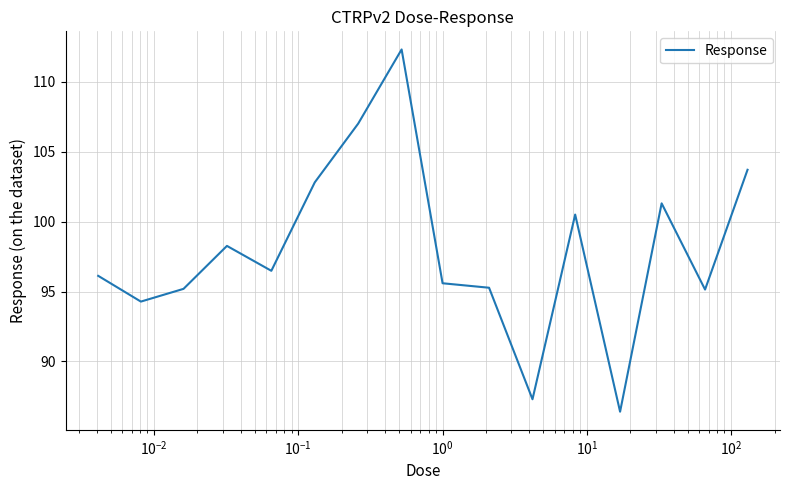

How many lines are shown in the chart?

1